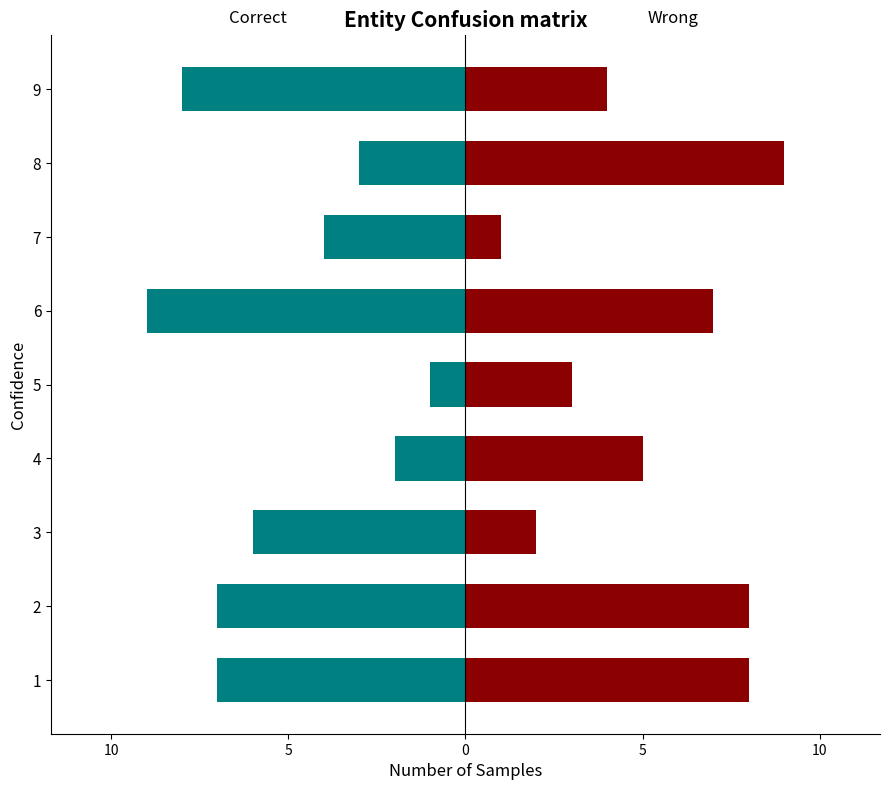

The value of Wrong at 4 is 7. True or false?

False